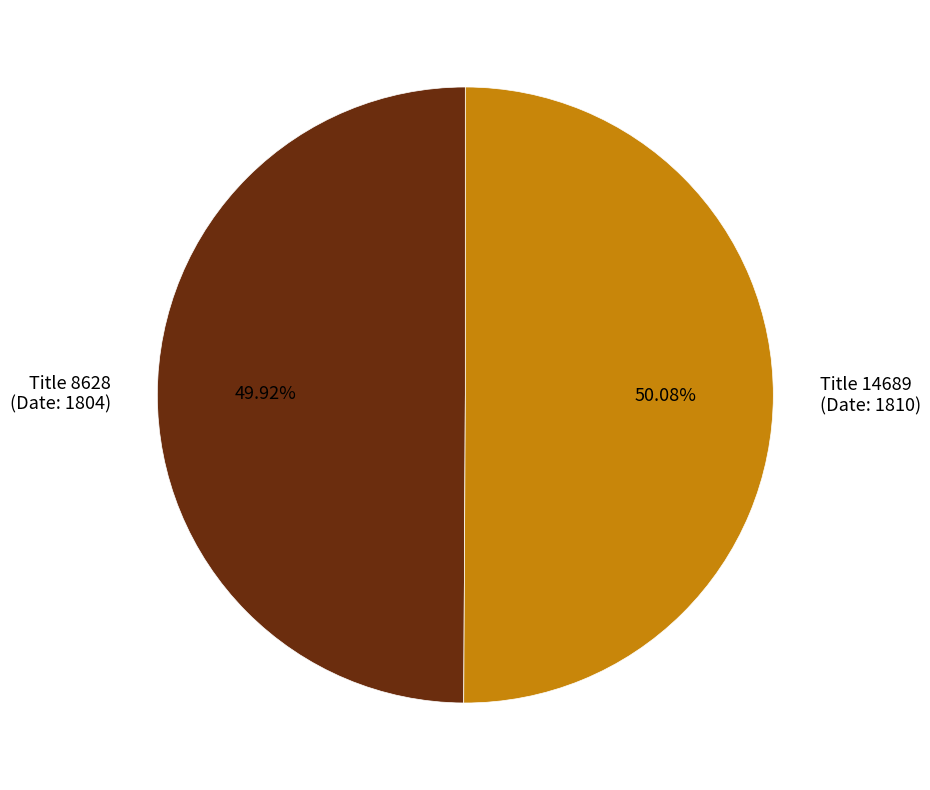

Is there any slice that represents more than half of the pie?

Yes